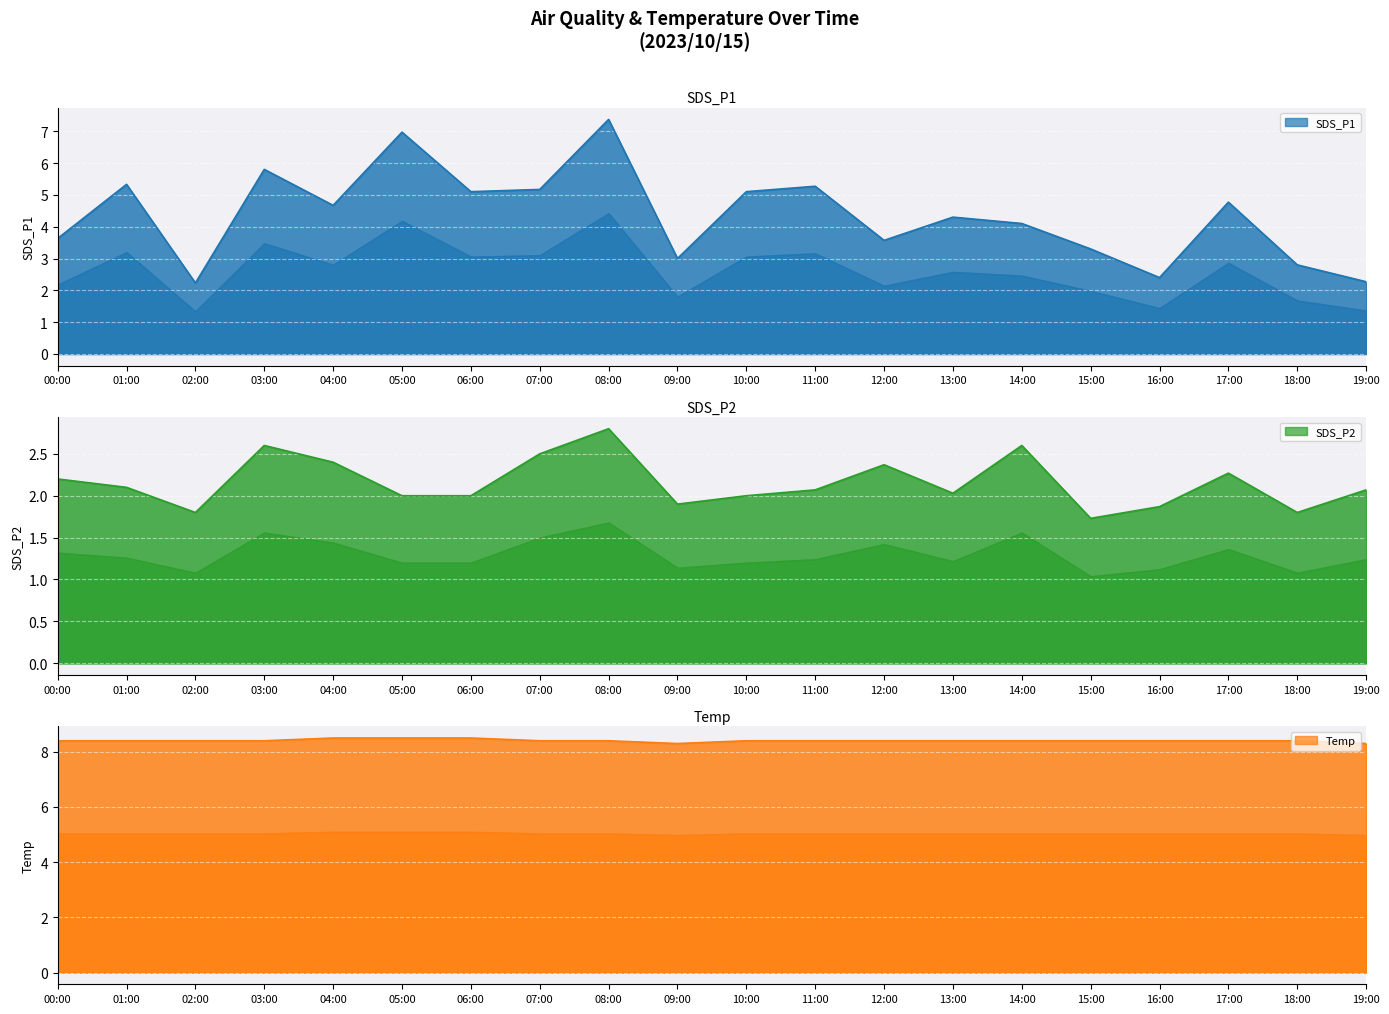

What is the label of the 5th point from the right?

15:00